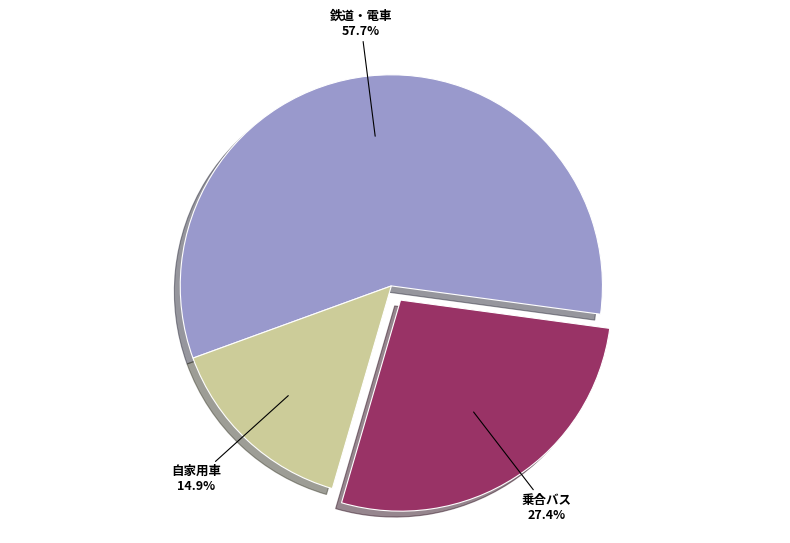

How many segments does this pie chart have?

3